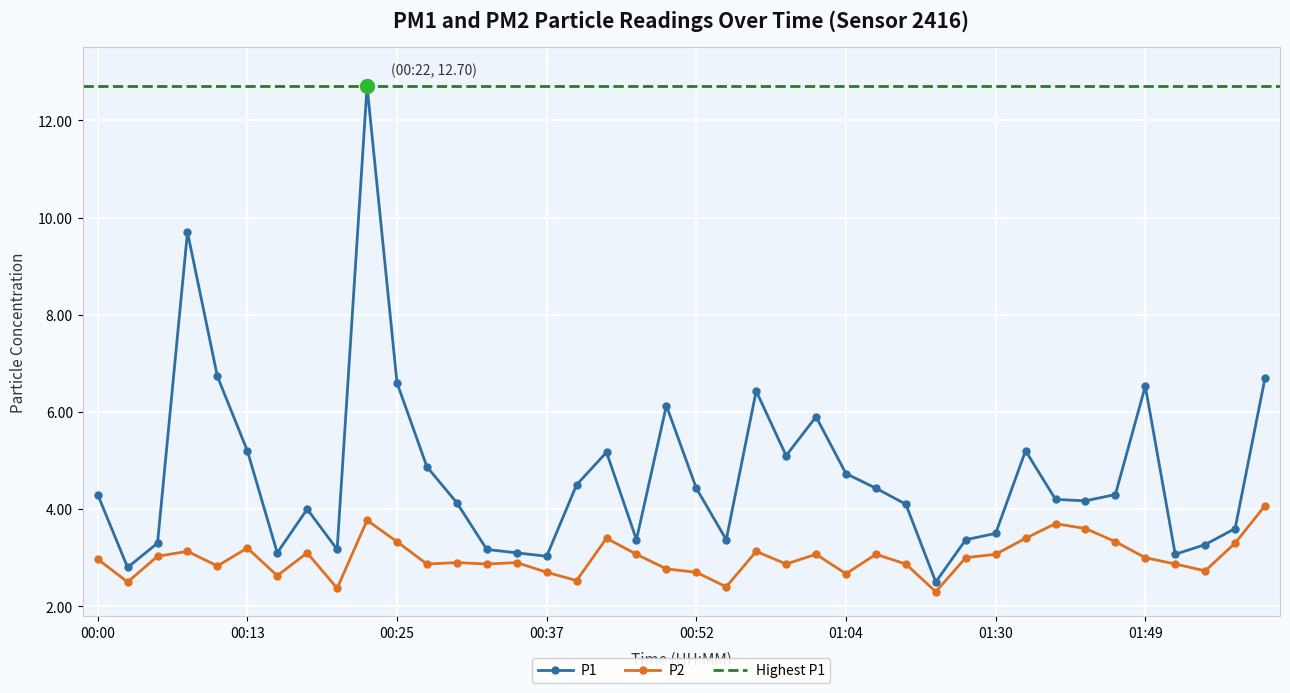

Which has a higher value, 00:20 or 00:30?

00:30